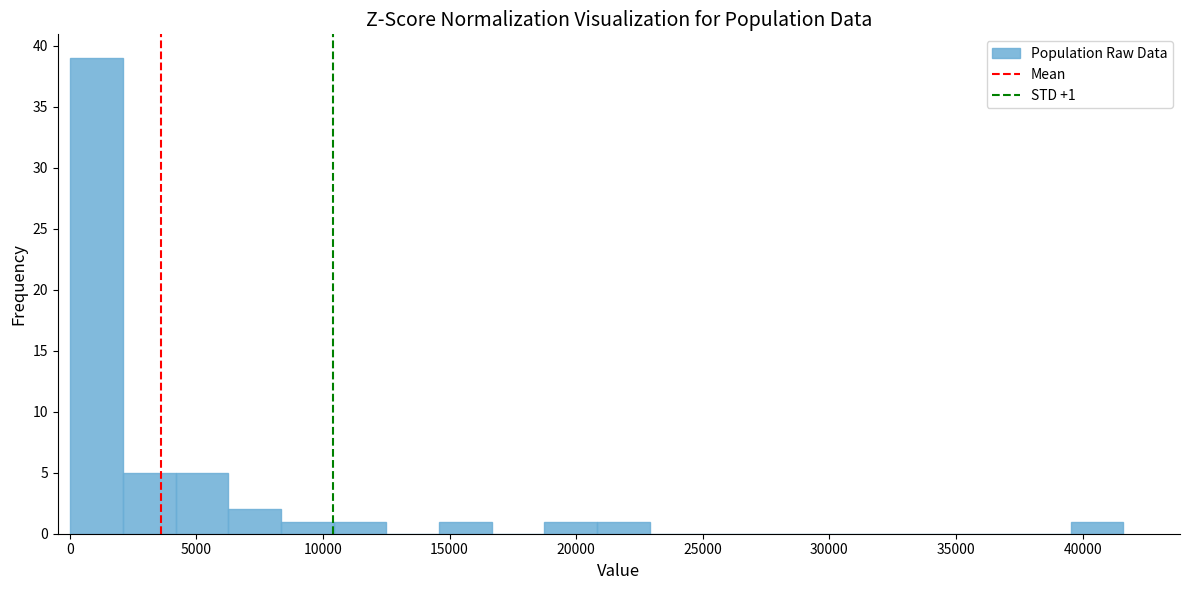

Over which range of the x-axis is the bar tallest?

0 to 2000